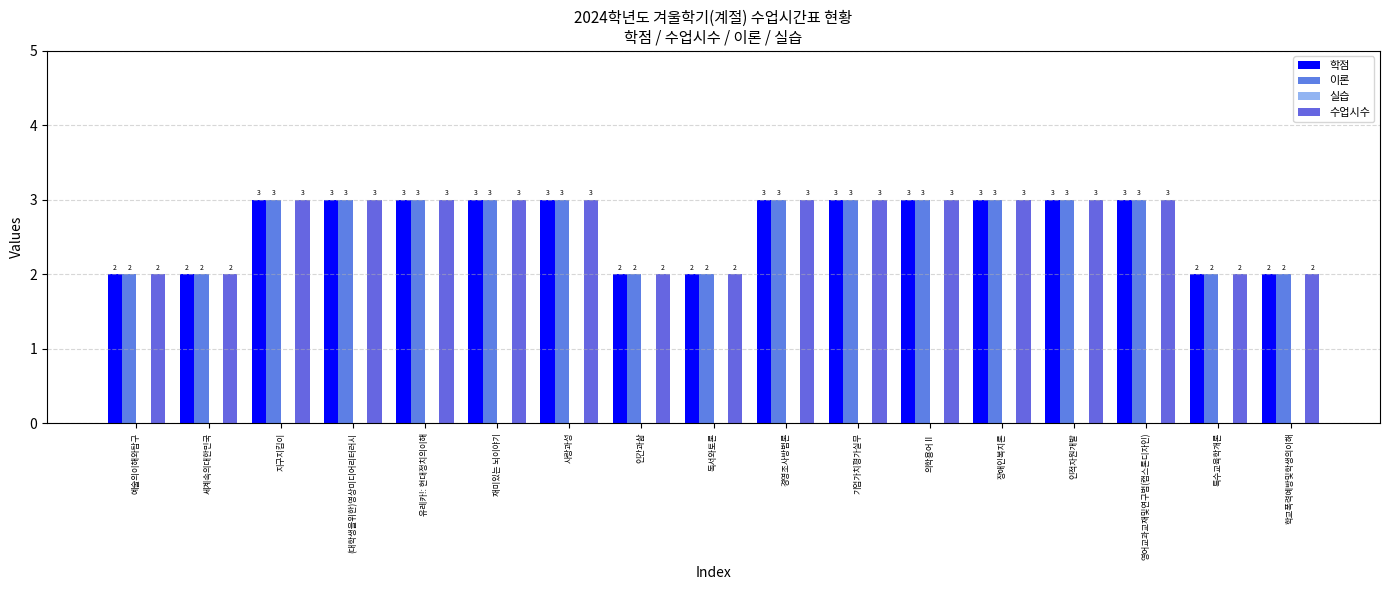

What is the difference between the second highest and second lowest values in the 수업시수 series?

1